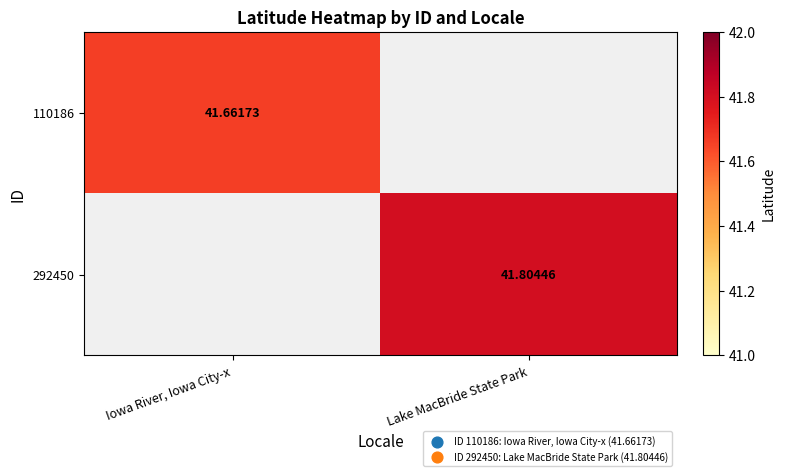

Is the value of 110186 at Iowa River, Iowa City-x greater than the value of 292450 at Iowa River, Iowa City-x?

No